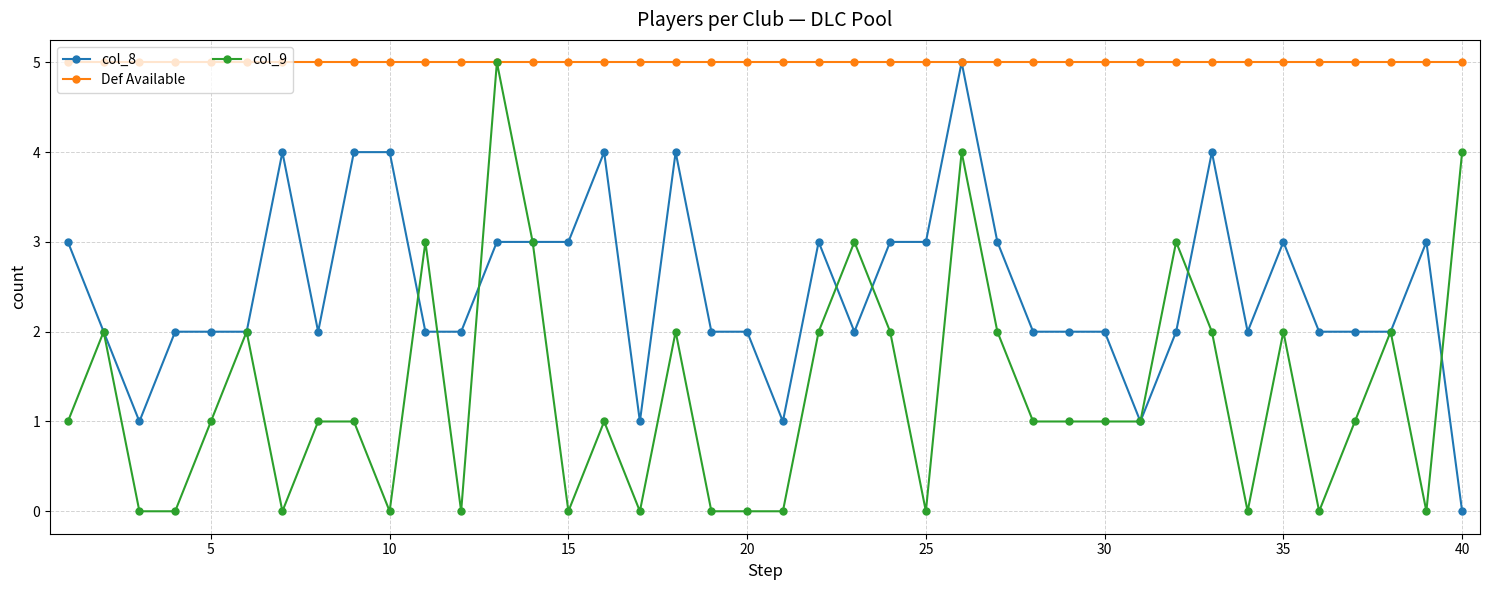

What is the value of the col_9 point at the 13th from the left?

5